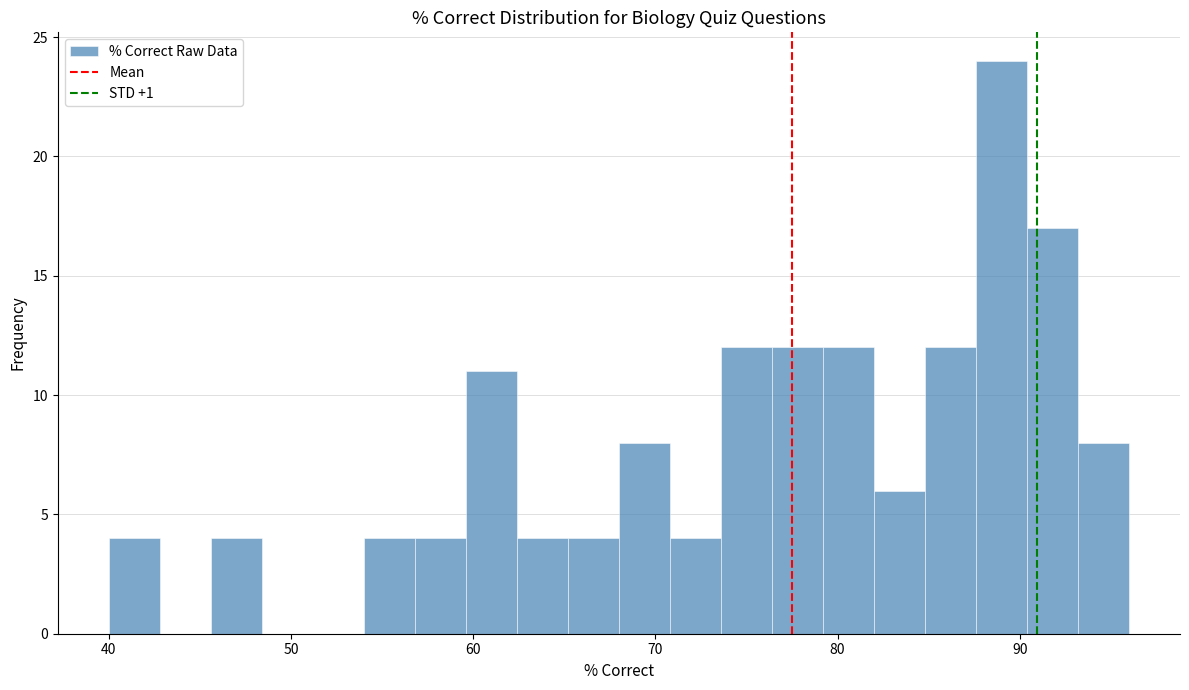

Around what value on the x-axis is the tallest bar? Give the approximate position of its centre, as read against the axis.

89